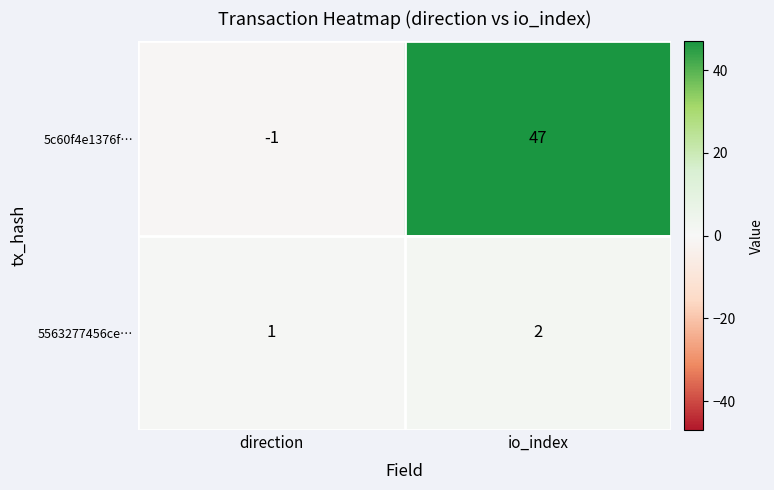

What is the difference between the highest and lowest values at io_index?

45